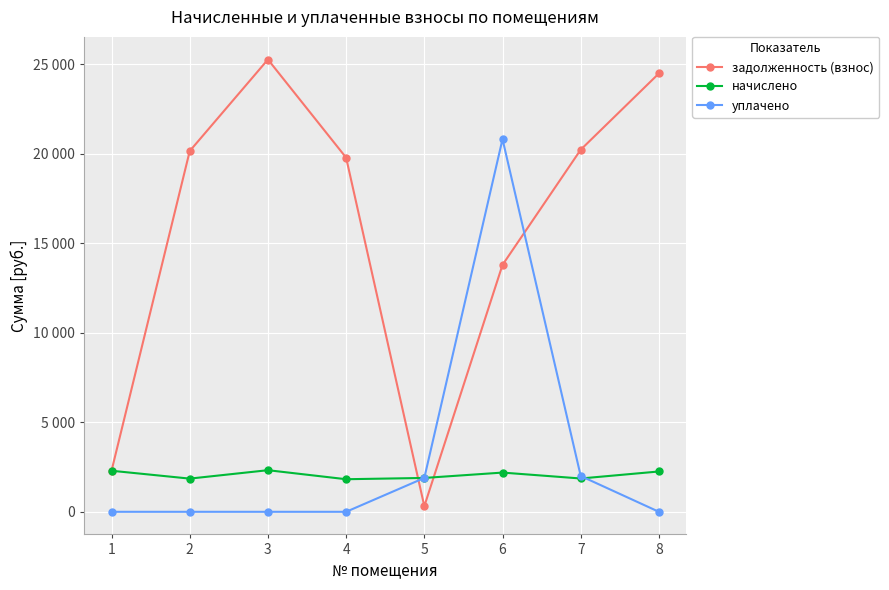

What are all the series names shown in the legend?

задолженность (взнос), начислено, уплачено